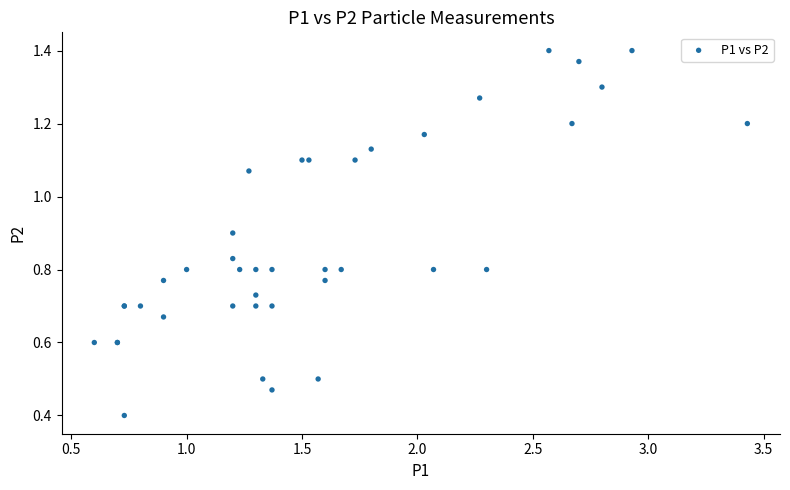

What Y value in the scatter plot is closest to 0?

0.4